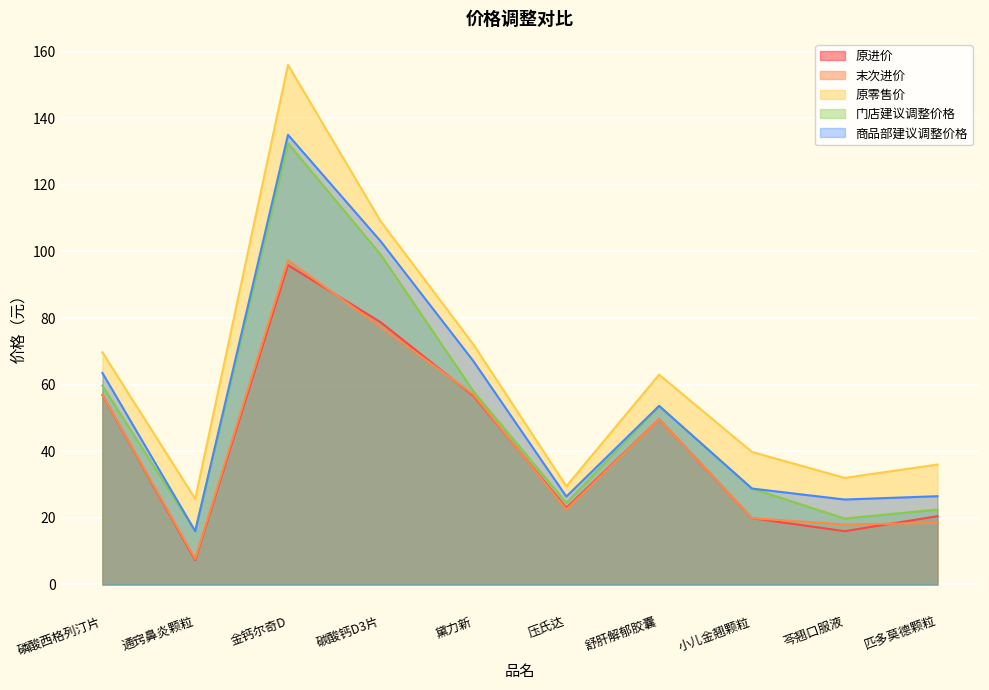

Rank the series at 碳酸钙D3片 from lowest to highest value.

末次进价, 原进价, 门店建议调整价格, 商品部建议调整价格, 原零售价